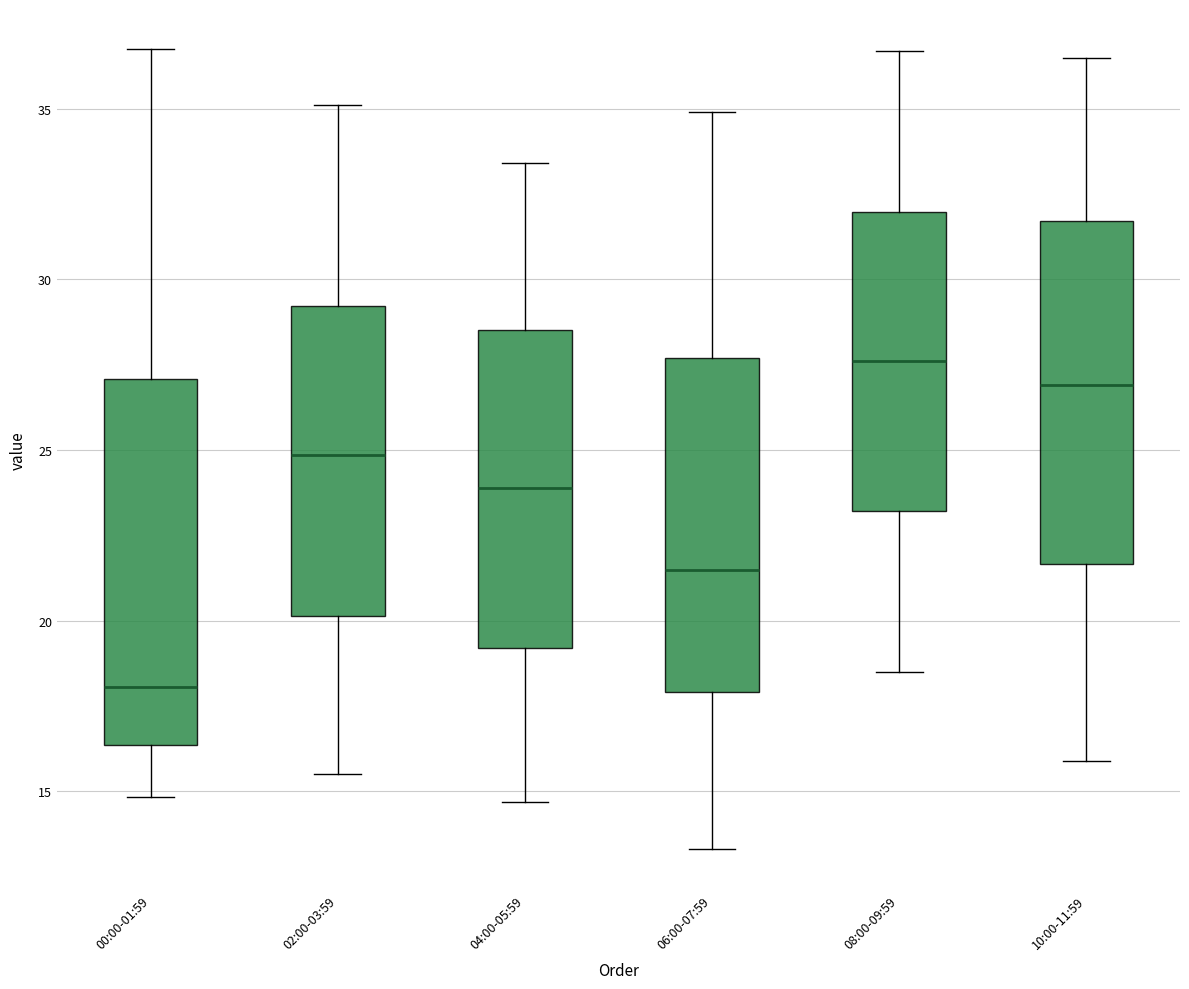

Comparing the boxes themselves (not the whiskers), which one is the tallest?

00:00-01:59